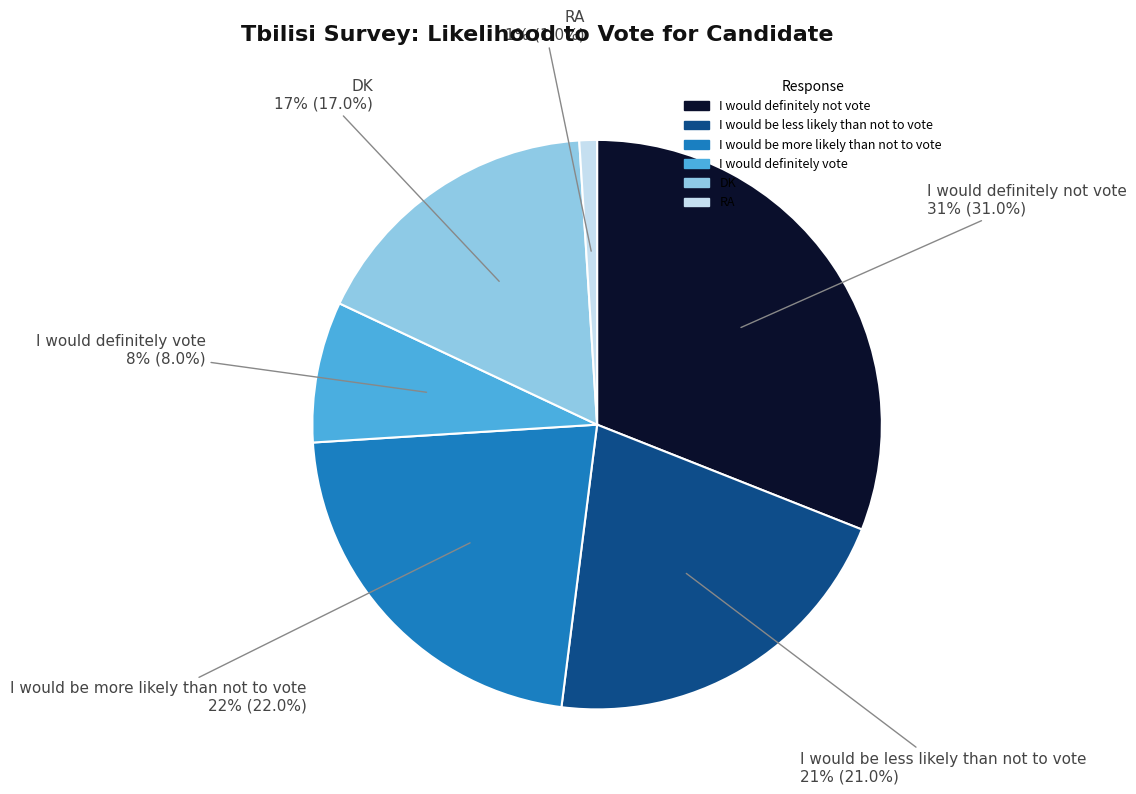

To the nearest percent, what is the difference between the DK and I would definitely vote slice percentages?

9%